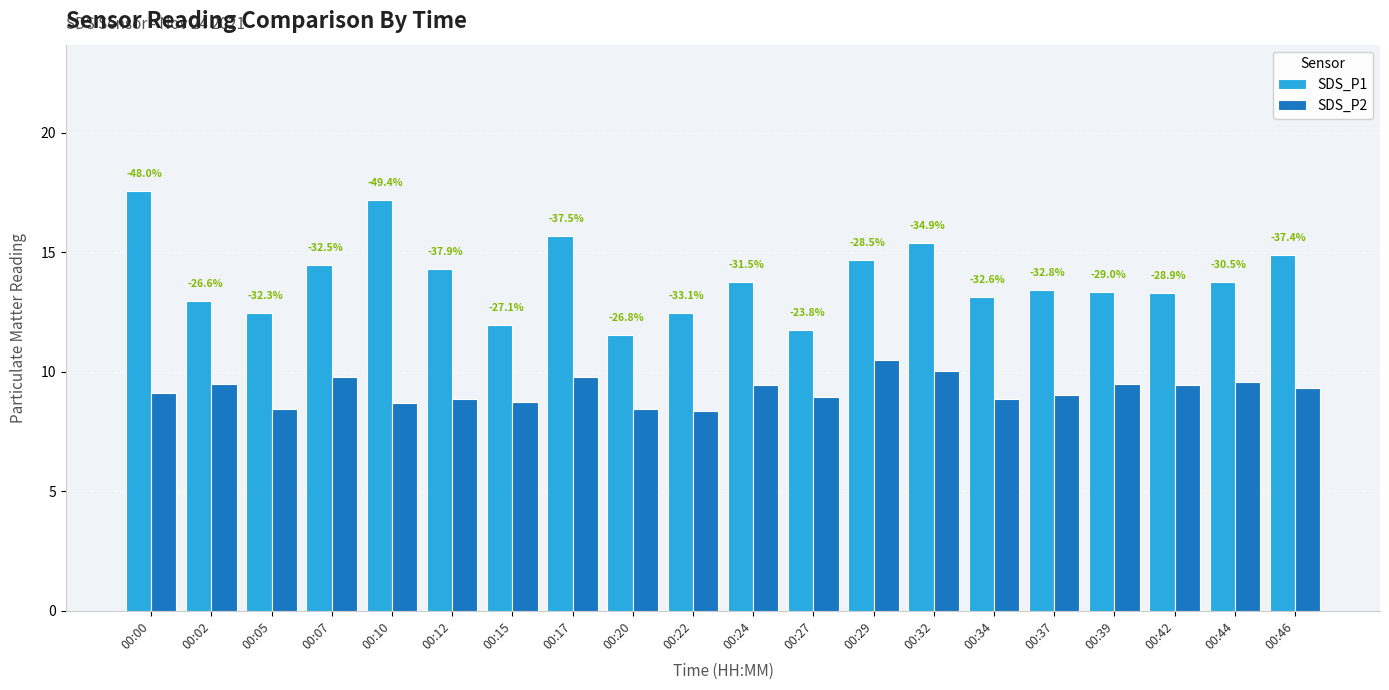

Which has a higher value, 00:22 or 00:44?

00:44